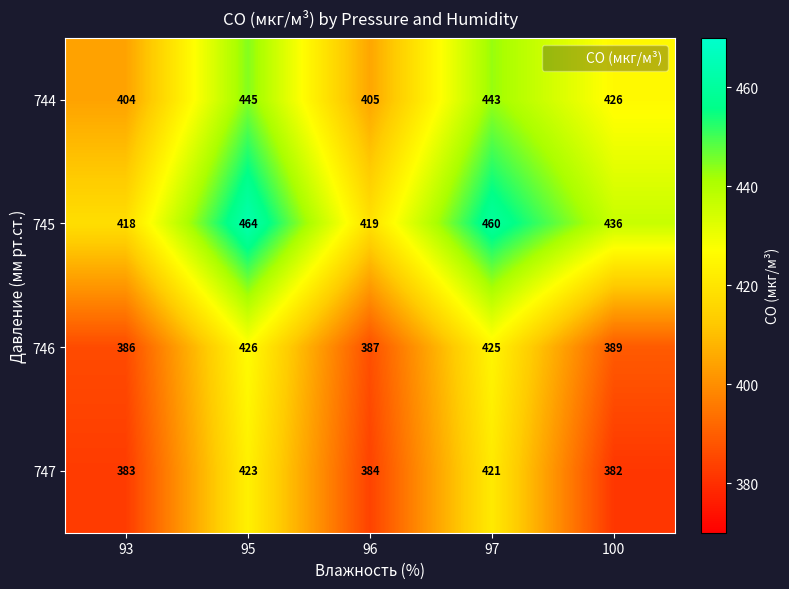

Reading right to left, extract all data points from this chart.

744: 100=426	97=443	96=405	95=445	93=404
745: 100=436	97=460	96=419	95=464	93=418
746: 100=389	97=425	96=387	95=426	93=386
747: 100=382	97=421	96=384	95=423	93=383